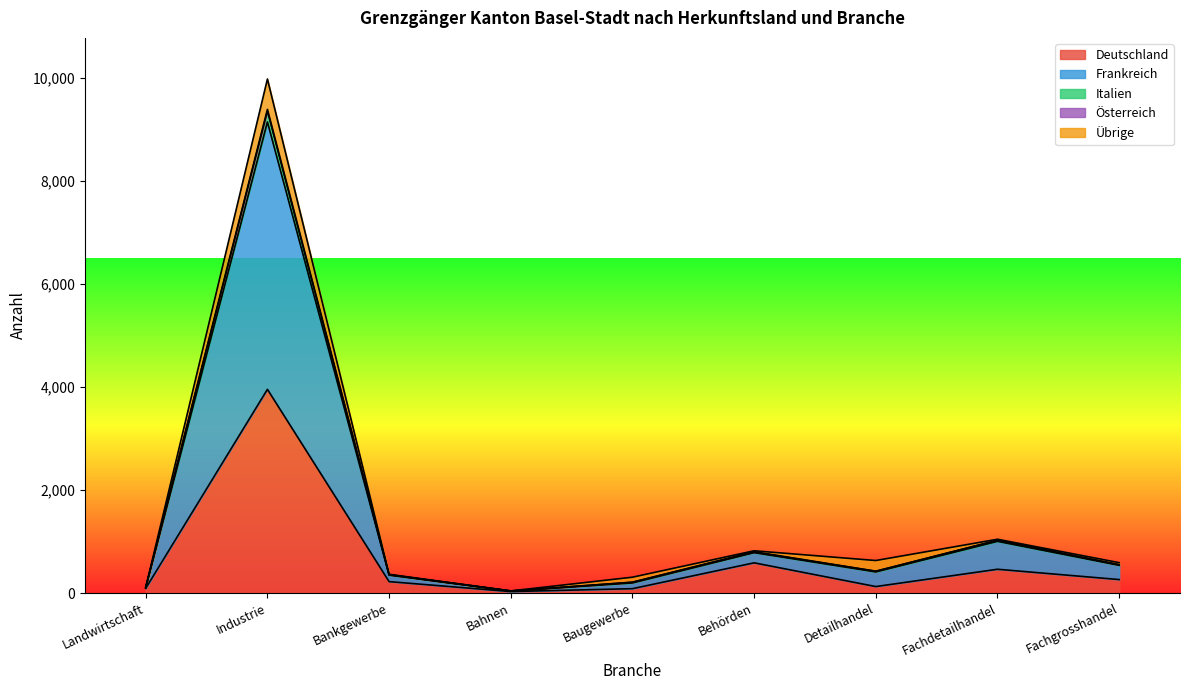

What is the sum of all Deutschland values?

5831